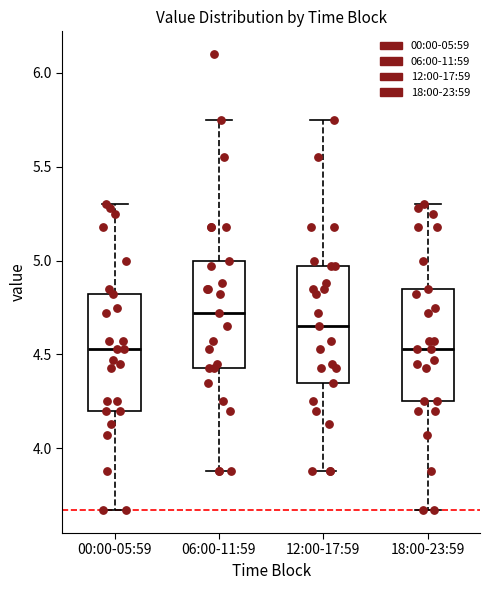

Reading left to right, transcribe this box plot: for each box, give where its median line is, the range the box spans, and where its two whiskers end, as read against the y-axis. The values are not printed on the chart, so give them approximately, as read against the axis.

00:00-05:59: median 4.55, box 4.20 to 4.80, whiskers 3.65 to 5.30
06:00-11:59: median 4.70, box 4.45 to 5.00, whiskers 3.90 to 5.75
12:00-17:59: median 4.65, box 4.35 to 4.95, whiskers 3.90 to 5.75
18:00-23:59: median 4.55, box 4.25 to 4.85, whiskers 3.65 to 5.30